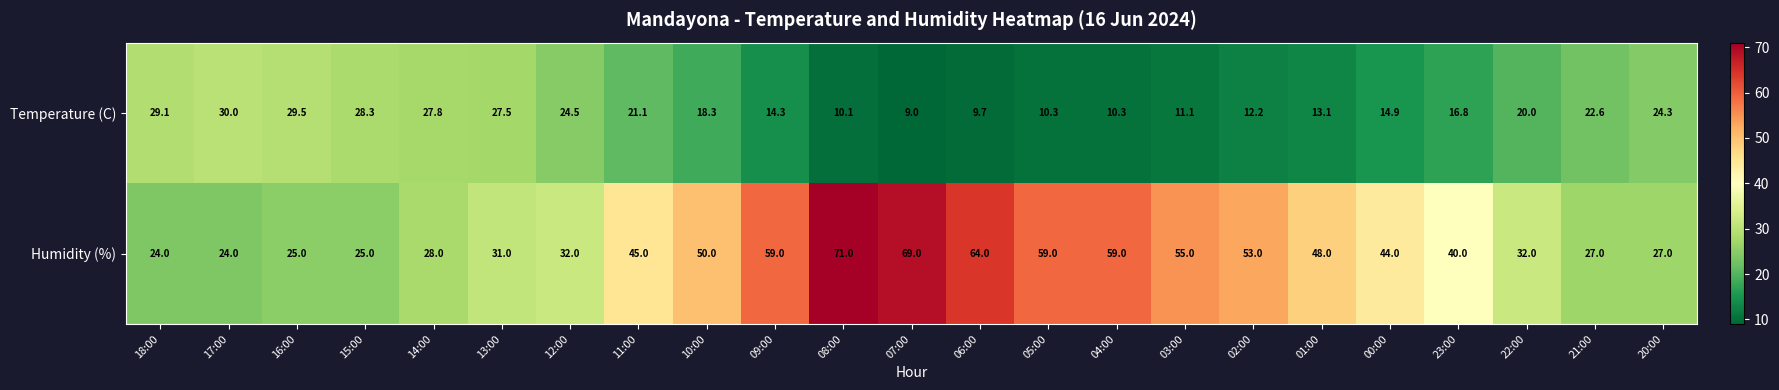

Which series has the largest total across all categories?

Humidity (%)